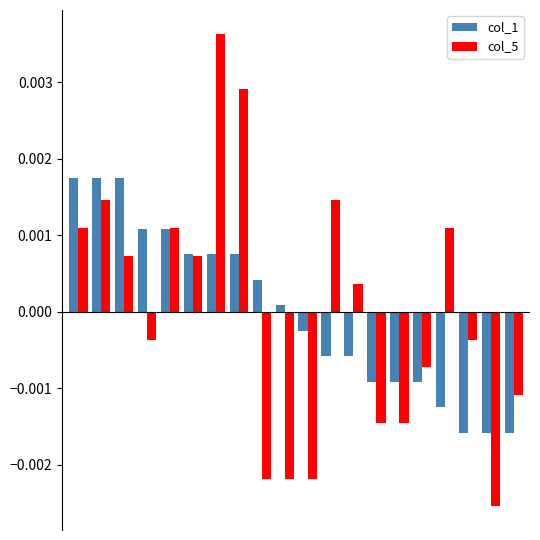

At how many categories does at least one series exceed 0?

13